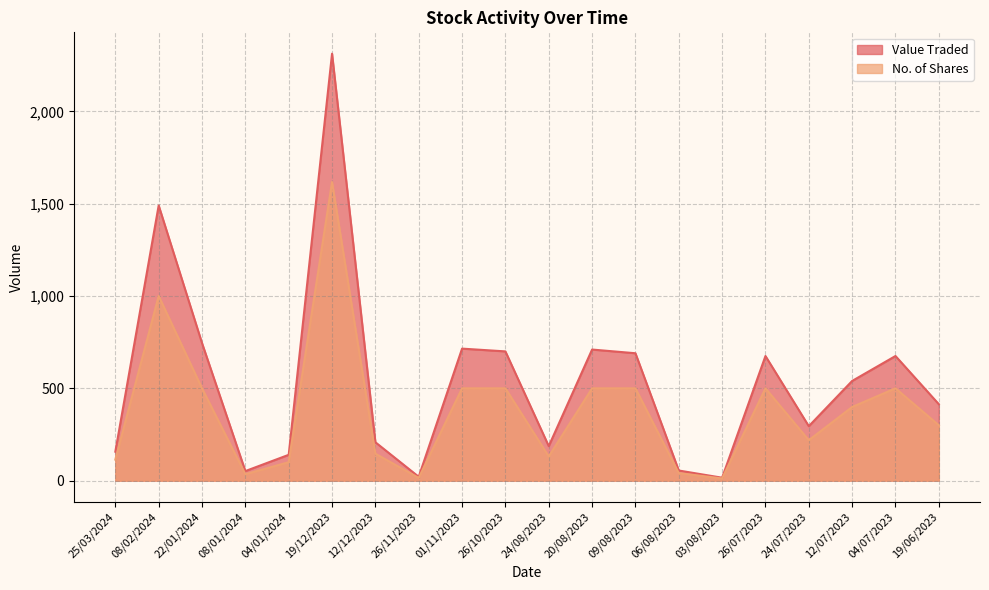

At which label does Value Traded reach its minimum?

03/08/2023